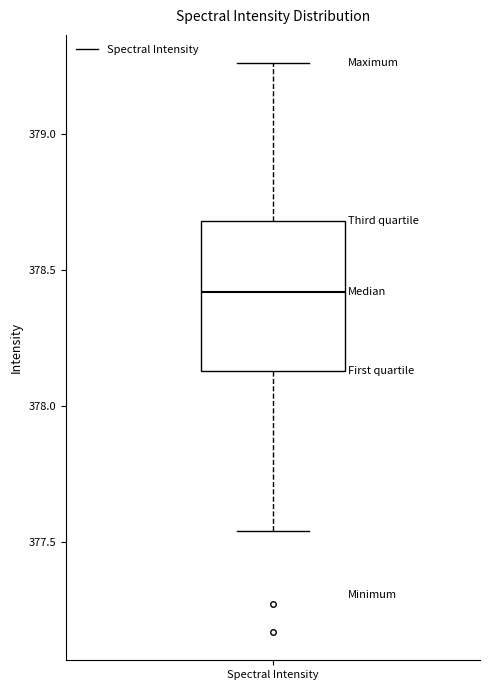

Where is the upper edge of the box for Spectral Intensity on the y-axis? The values are not printed on the chart, so give them approximately, as read against the axis.

378.70